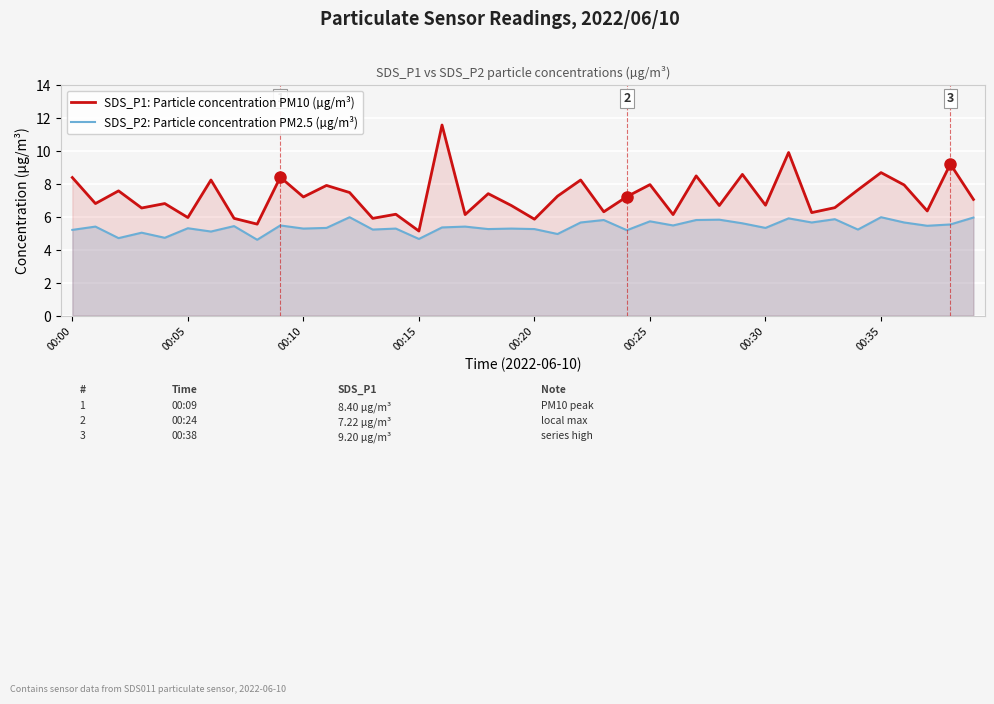

Reading right to left, extract all data points from this chart.

SDS_P1: Particle concentration PM10 (µg/m³): 7.0	9.2	6.3	7.9	8.7	7.6	6.5	6.2	9.9	6.7	8.6	6.7	8.5	6.1	8.0	7.2	6.3	8.2	7.2	5.8	6.7	7.4	6.1	11.6	5.1	6.2	5.9	7.5	7.9	7.2	8.4	5.5	5.9	8.2	6.0	6.8	6.5	7.6	6.8	8.4
SDS_P2: Particle concentration PM2.5 (µg/m³): 6.0	5.5	5.5	5.7	6.0	5.2	5.8	5.7	5.9	5.3	5.6	5.8	5.8	5.5	5.7	5.2	5.8	5.7	5.0	5.2	5.3	5.2	5.4	5.3	4.7	5.3	5.2	6.0	5.3	5.3	5.5	4.6	5.4	5.1	5.3	4.7	5.0	4.7	5.4	5.2